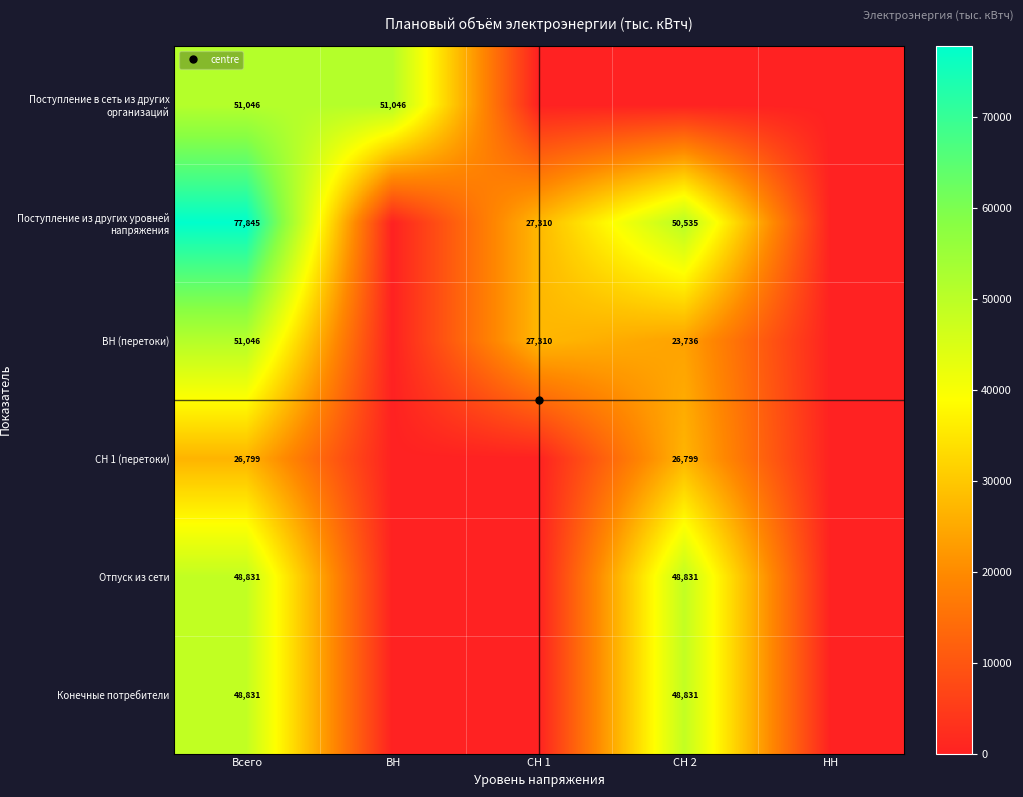

How many data points in ВН (перетоки) are less than 23736?

2